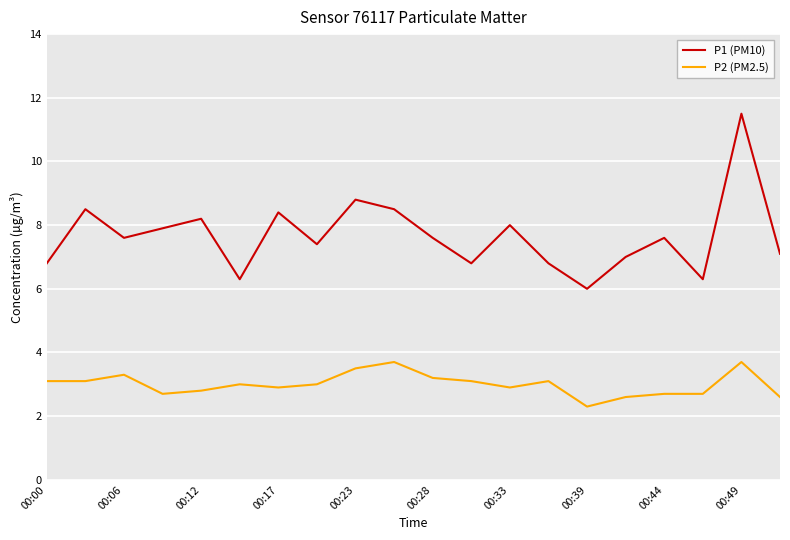

What is the greatest value displayed?

11.5